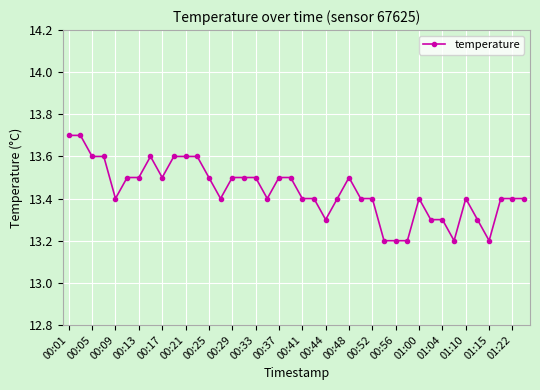

What is the average value?

13.4